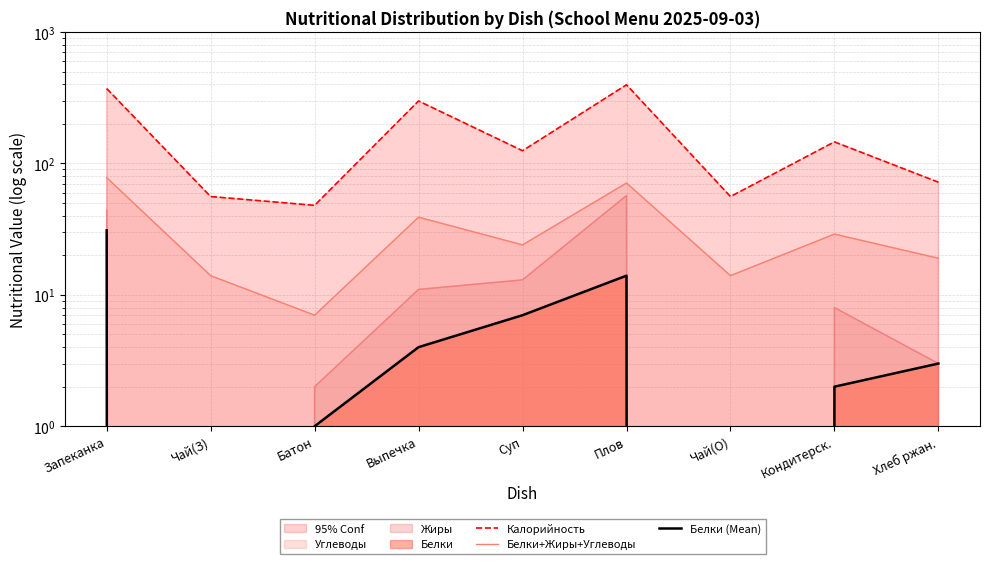

Reading left to right, list all the values displayed in this chart.

Калорийность: 372	56	48	299	125	397	56	146	72
Белки+Жиры+Углеводы: 78	14	7	39	24	71	14	29	19
Белки (Mean): 31	0	1	4	7	14	0	2	3